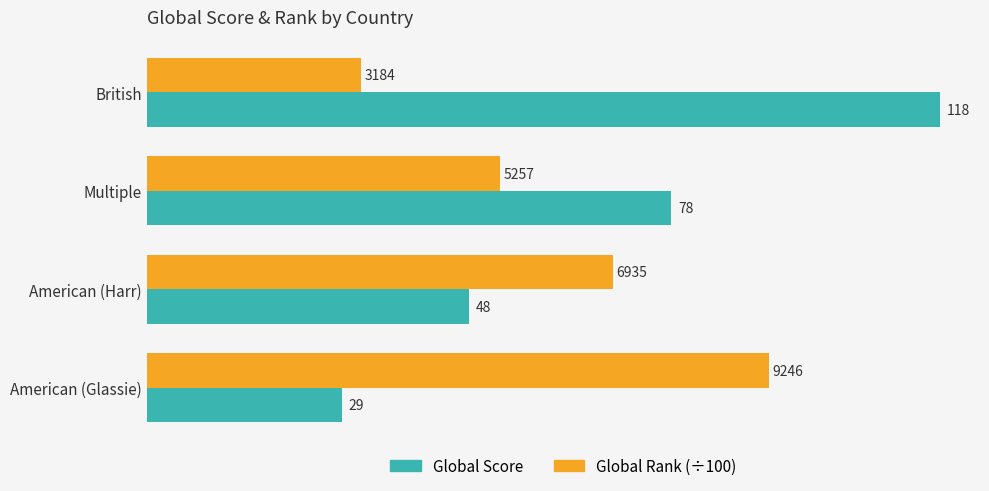

The value of Global Rank (÷100) at British is 31.8. True or false?

True